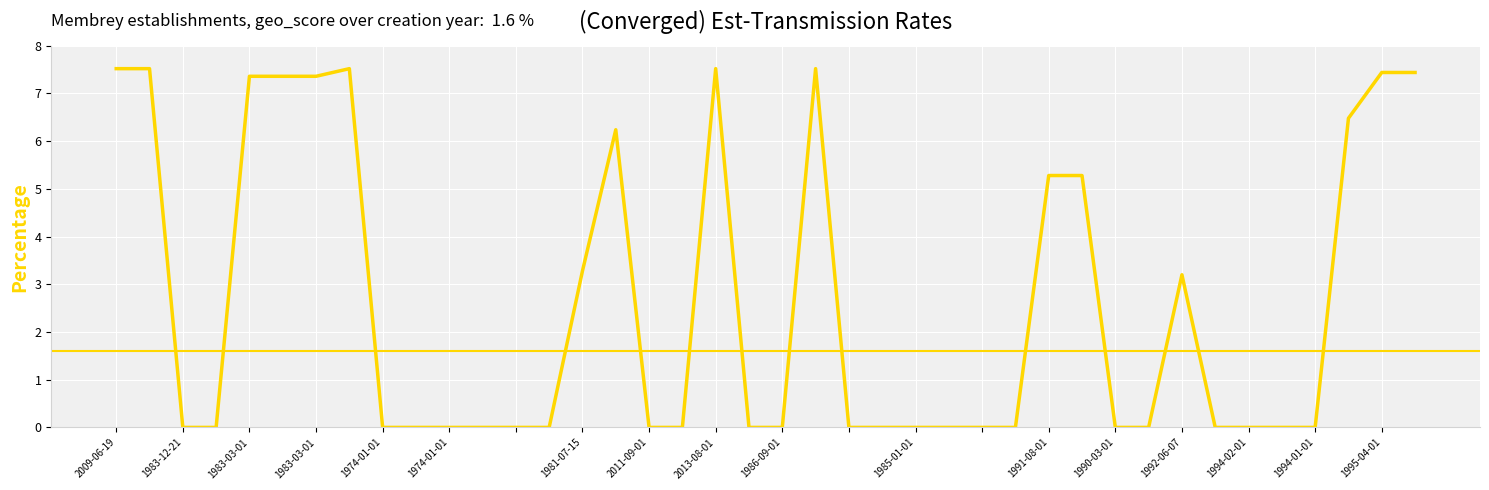

The chart shows a value of 0.0 at 1985-01-01. True or false?

True